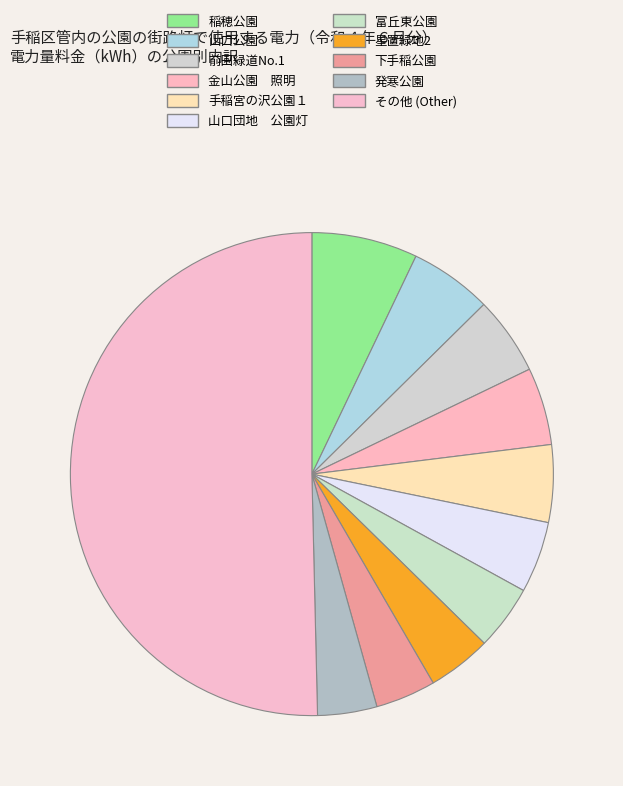

What is the largest slice in the pie chart?

その他 (Other)